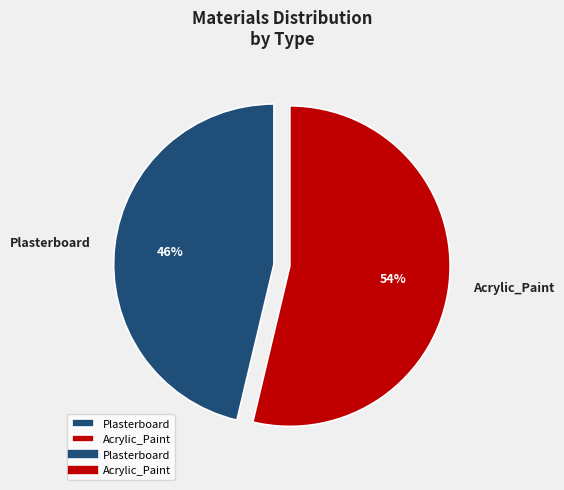

Rank the categories by value from highest to lowest.

Acrylic_Paint, Plasterboard